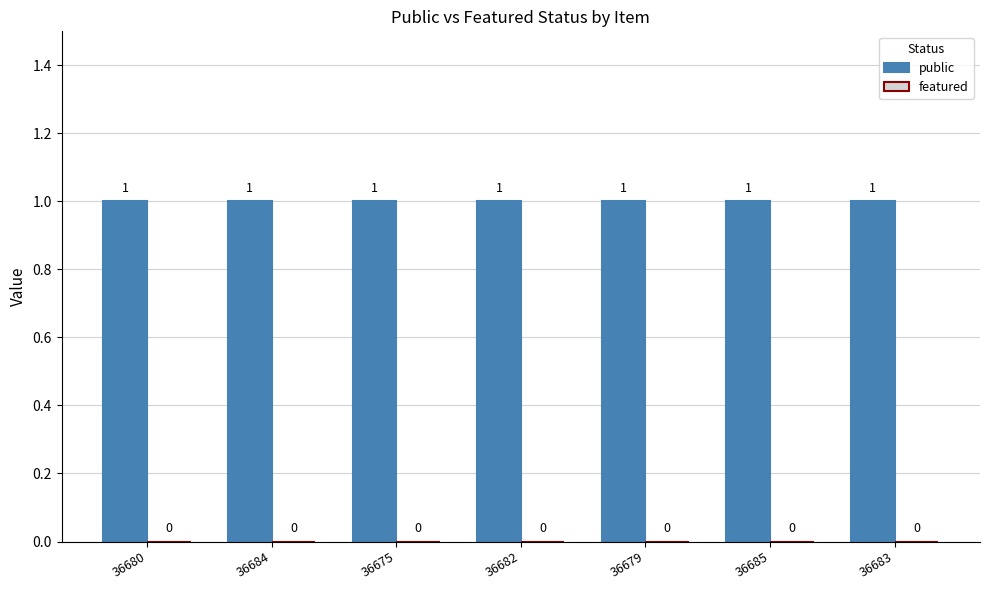

Does the chart contain any negative values?

No